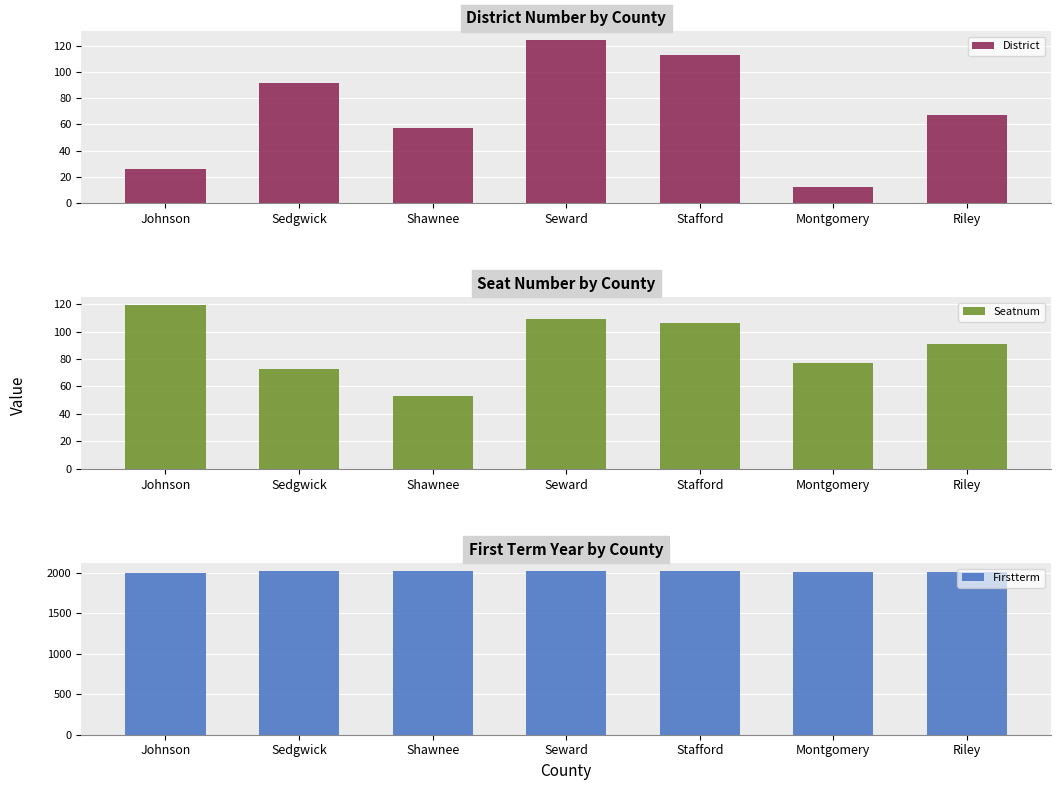

How many data points does each series have?

7